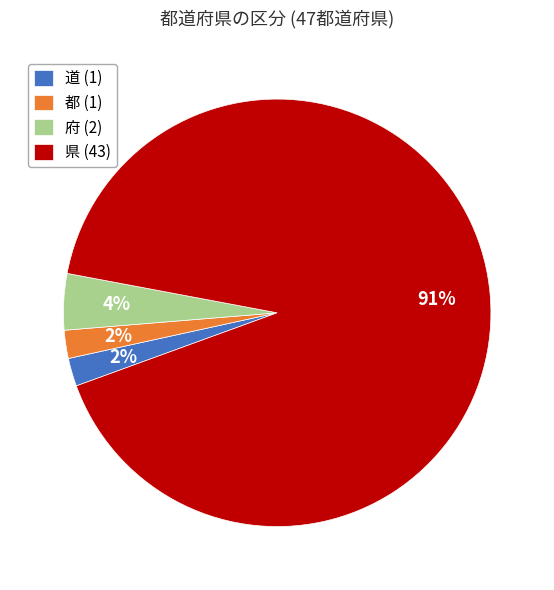

Is 県 the majority of the pie?

Yes